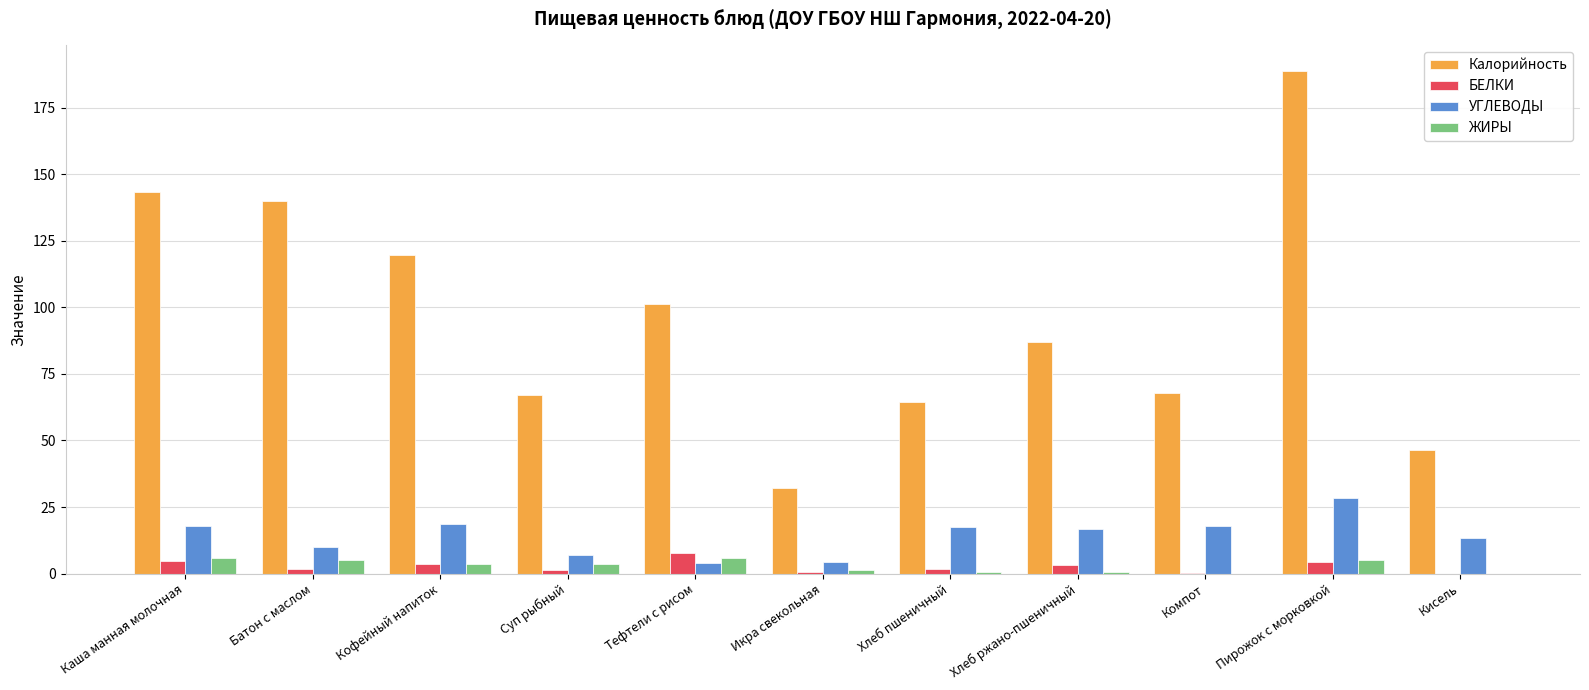

Read the Калорийность value at Кисель.

46.5